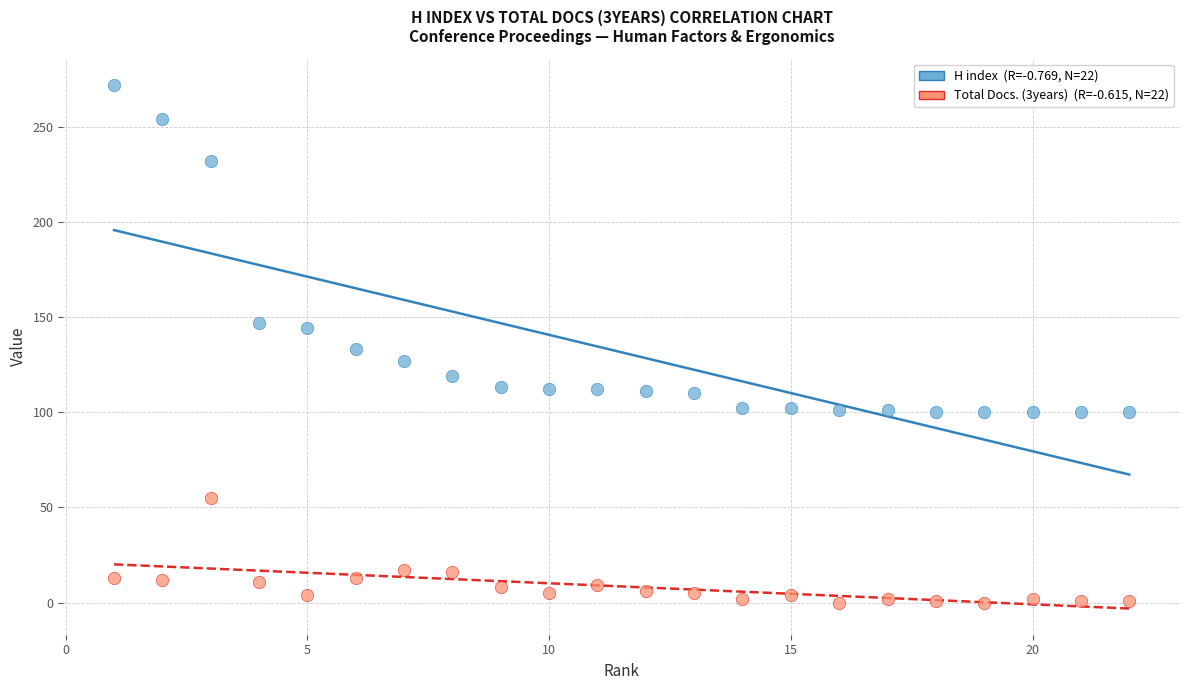

Across all data points, what is the range of X values (max minus min)?

21